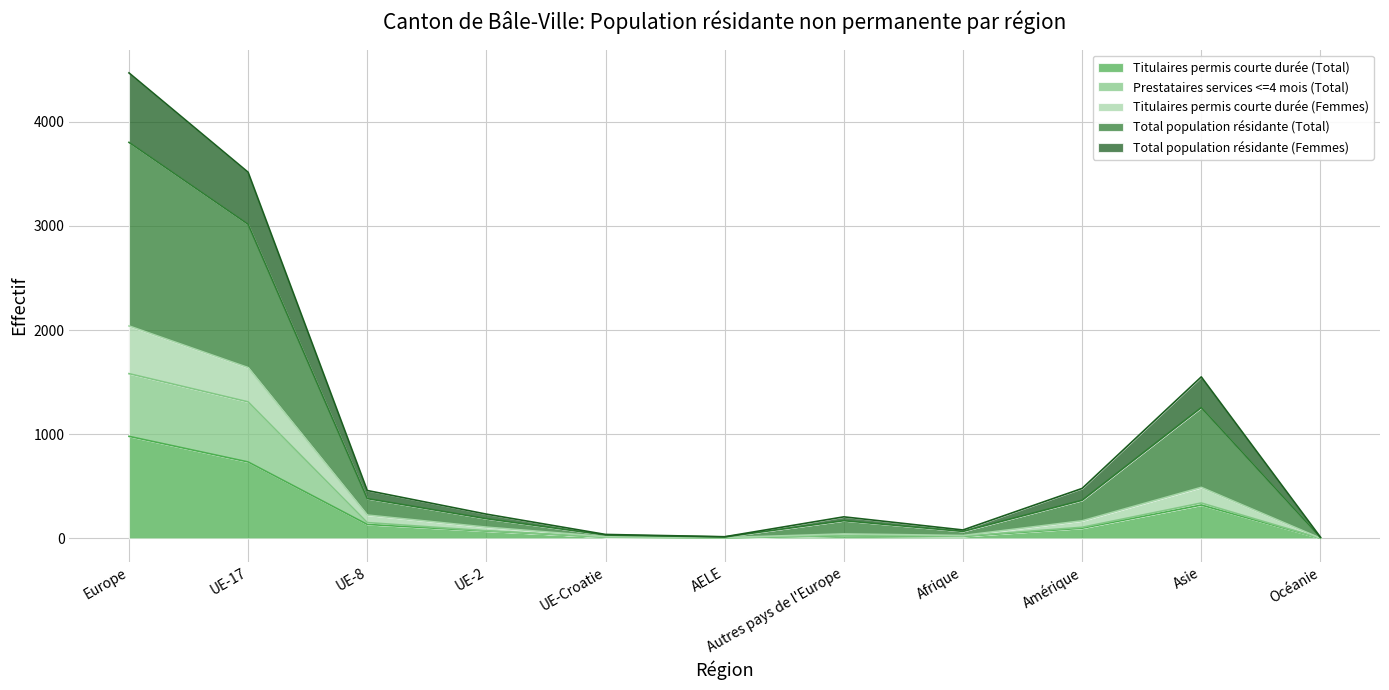

Rank the categories by Prestataires services <=4 mois (Total) value from lowest to highest.

Océanie, AELE, UE-Croatie, Afrique, Autres pays de l'Europe, UE-2, Amérique, UE-8, Asie, UE-17, Europe